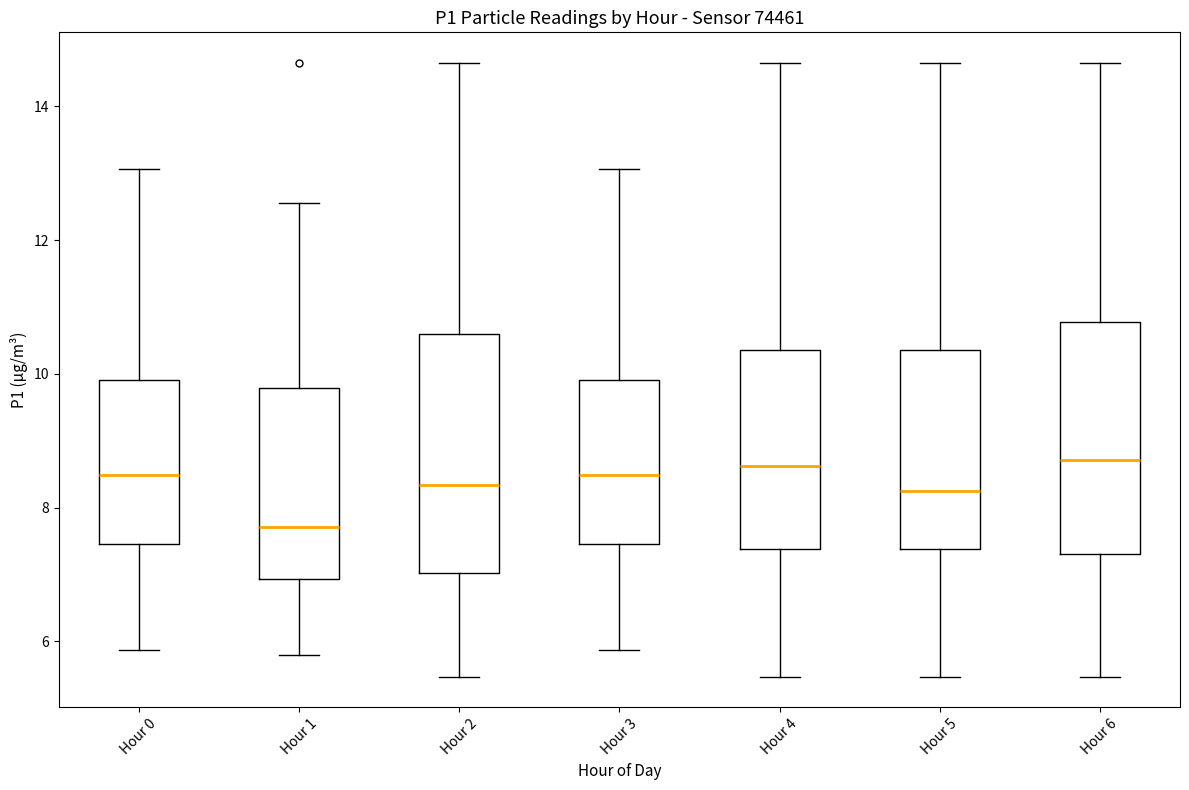

Where does the median line of the box for Hour 6 sit on the y-axis? The values are not printed on the chart, so give them approximately, as read against the axis.

8.8